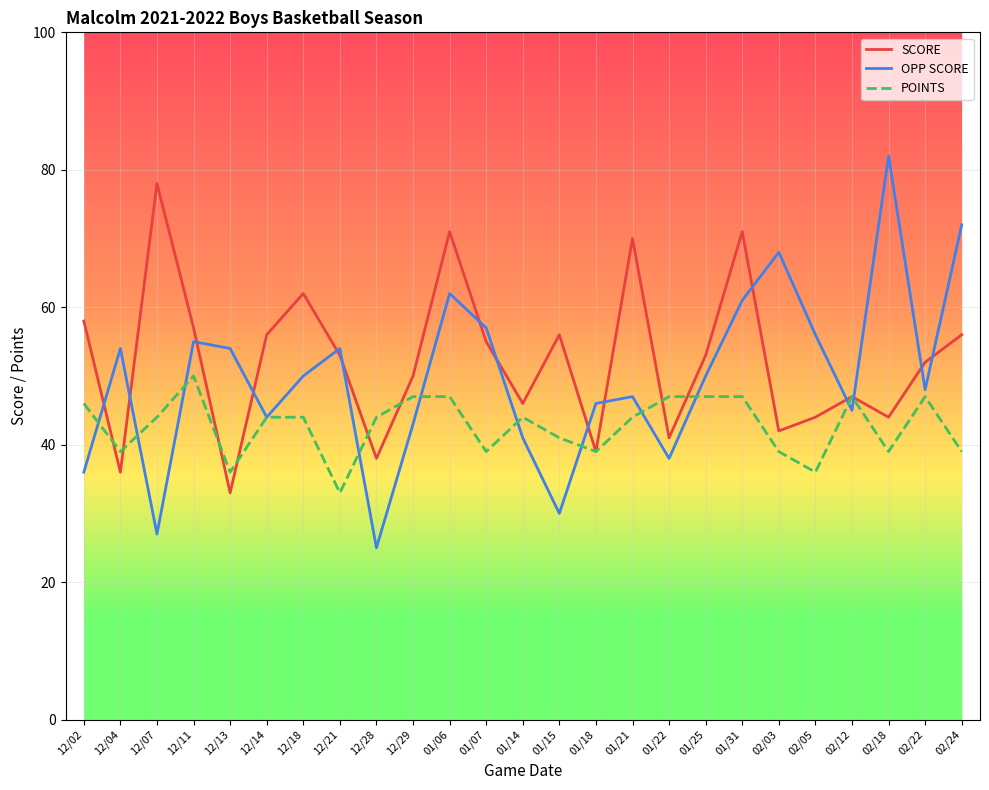

Is it true that SCORE equals 70 at 02/18?

False